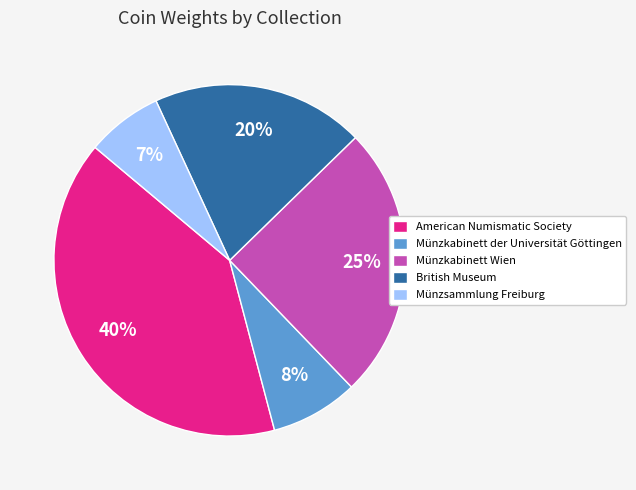

What is the ratio of the value at British Museum to the value at American Numismatic Society?

0.5